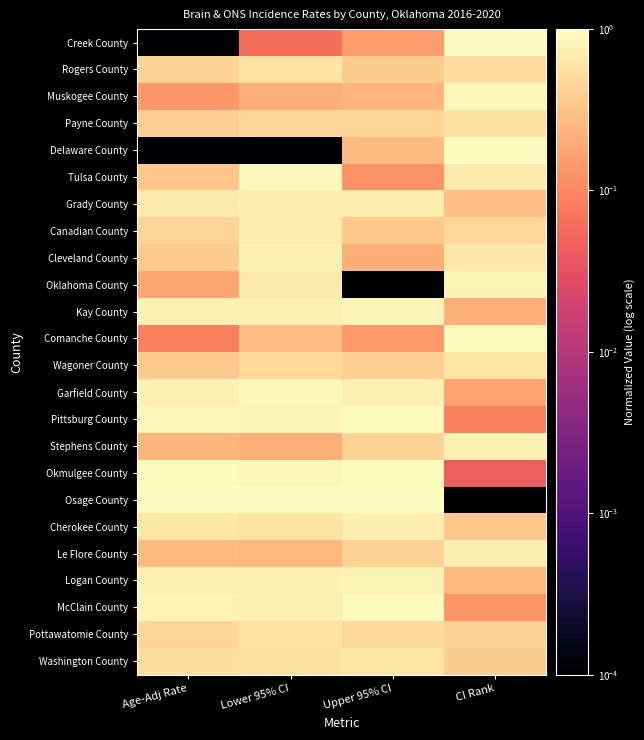

At Age-Adj Rate, list the series in order from largest to smallest.

Osage County, Okmulgee County, Pittsburg County, McClain County, Kay County, Garfield County, Logan County, Grady County, Cherokee County, Washington County, Pottawatomie County, Canadian County, Rogers County, Payne County, Cleveland County, Wagoner County, Tulsa County, Le Flore County, Stephens County, Oklahoma County, Muskogee County, Comanche County, Creek County, Delaware County